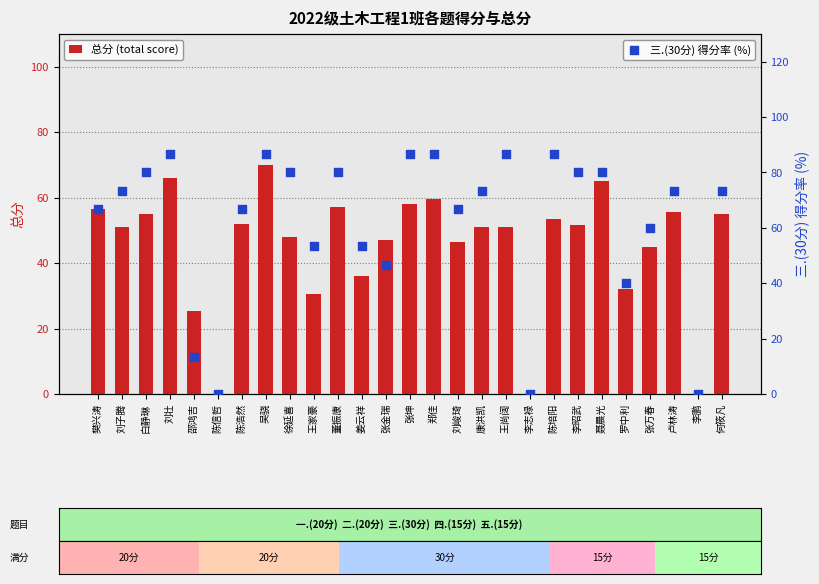

Which series contains the lowest Y value?

总分 (total score)